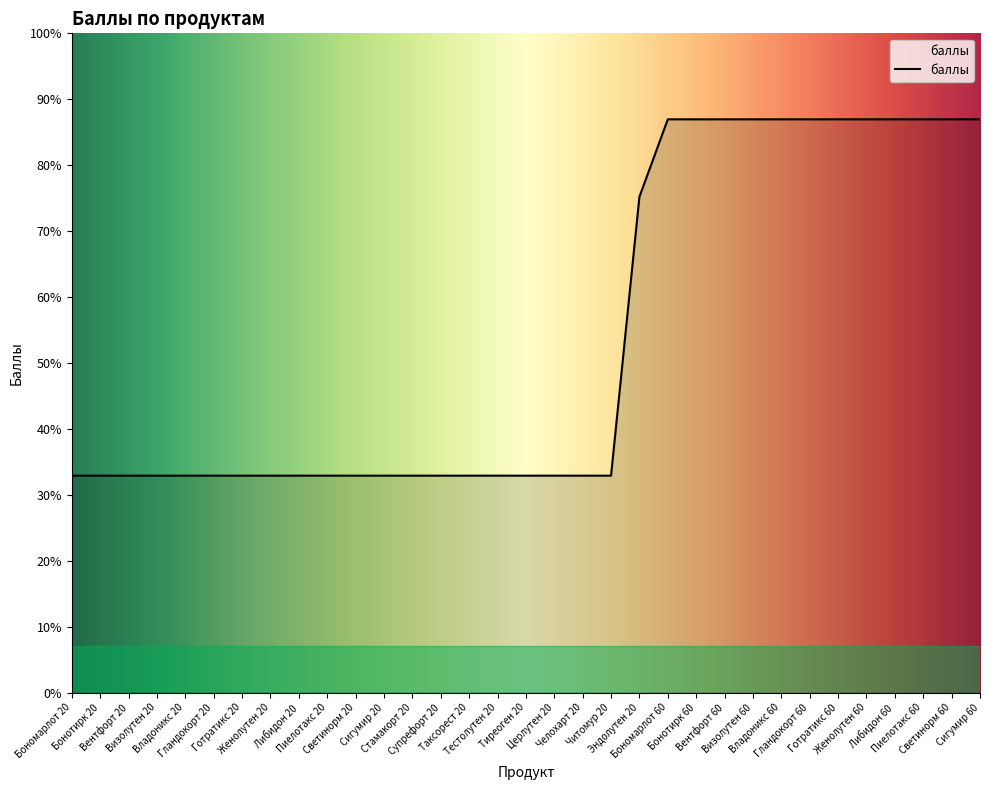

Count the values in the range 700 to 1850.

33